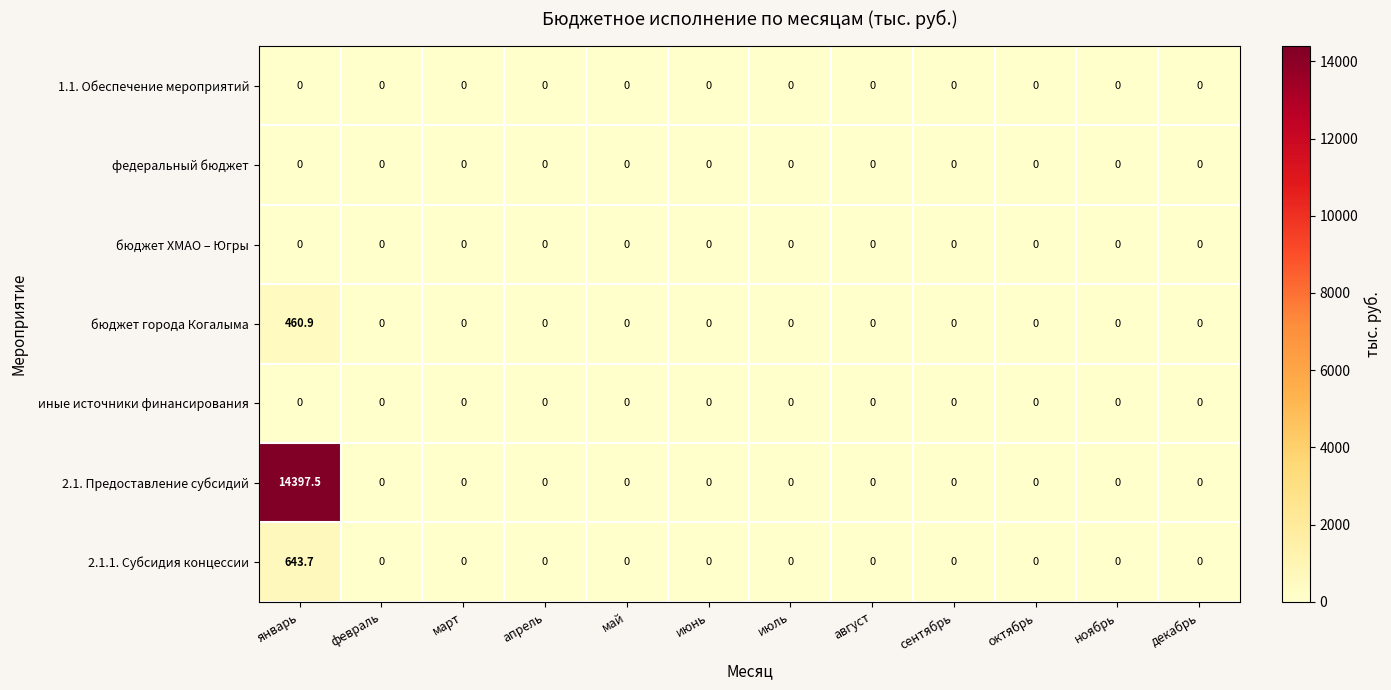

True or false: бюджет города Когалыма has a value of -140.1 at сентябрь.

False